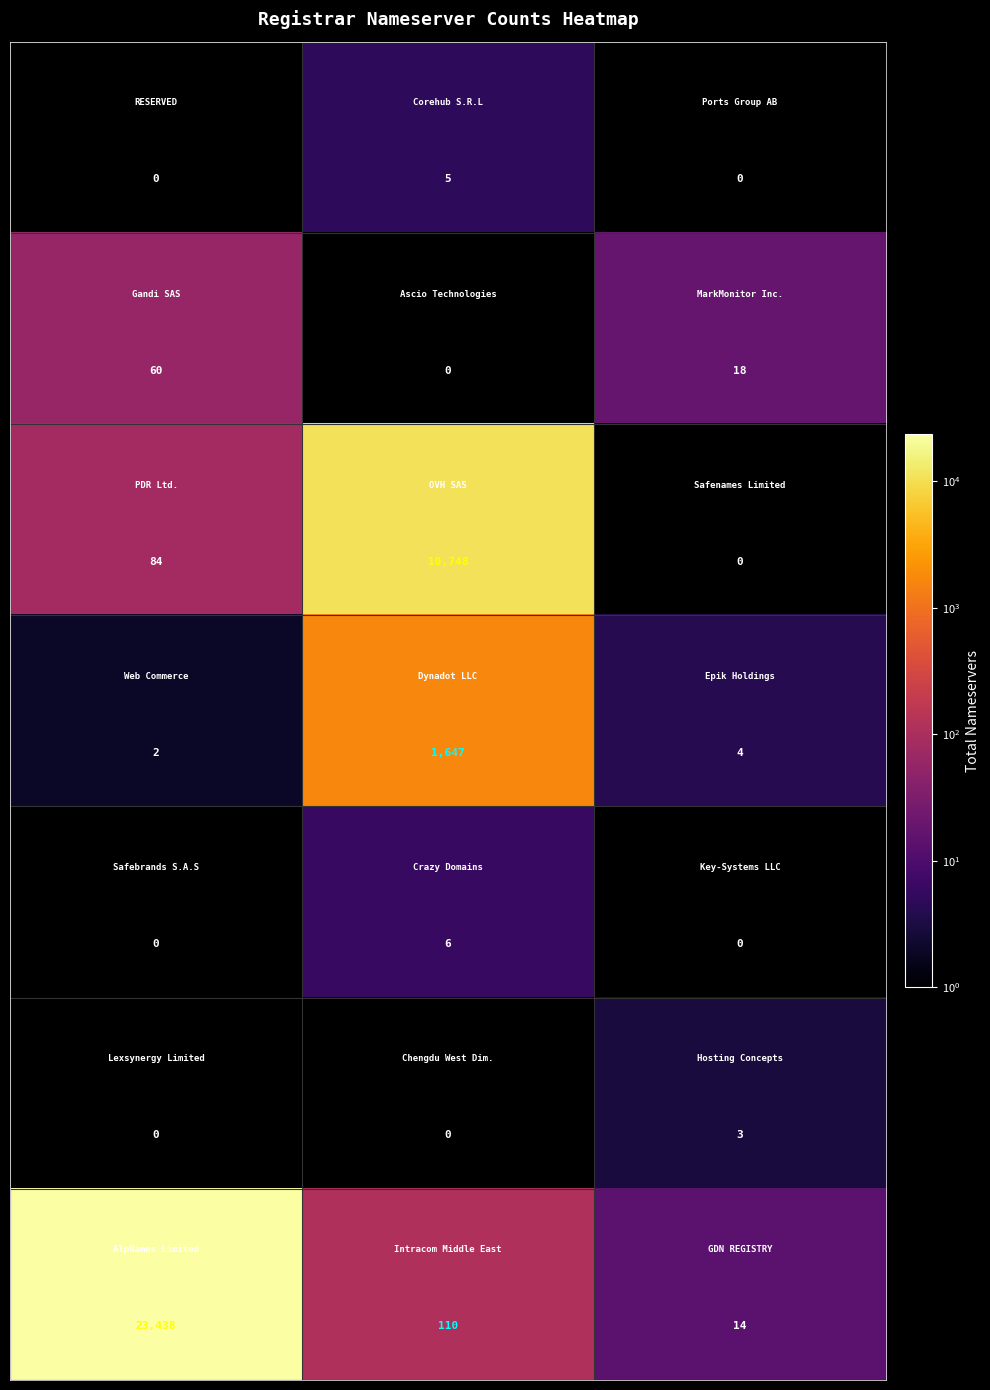

How many distinct data groups are displayed?

7